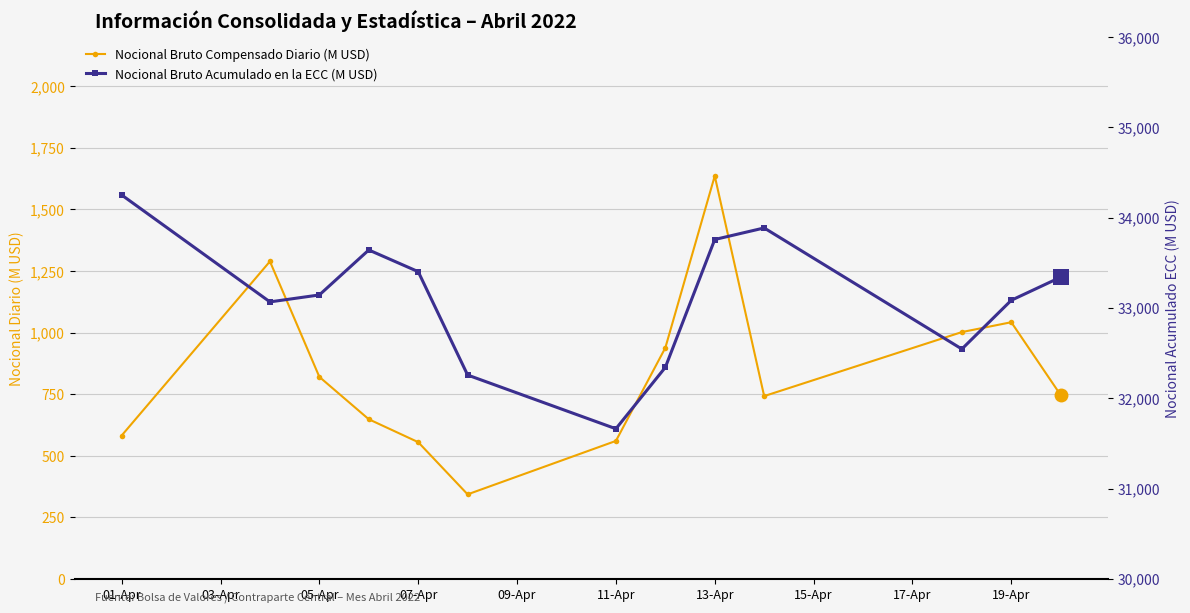

True or false: Nocional Bruto Compensado Diario (M USD) and Nocional Bruto Acumulado en la ECC (M USD) cross at least once.

False